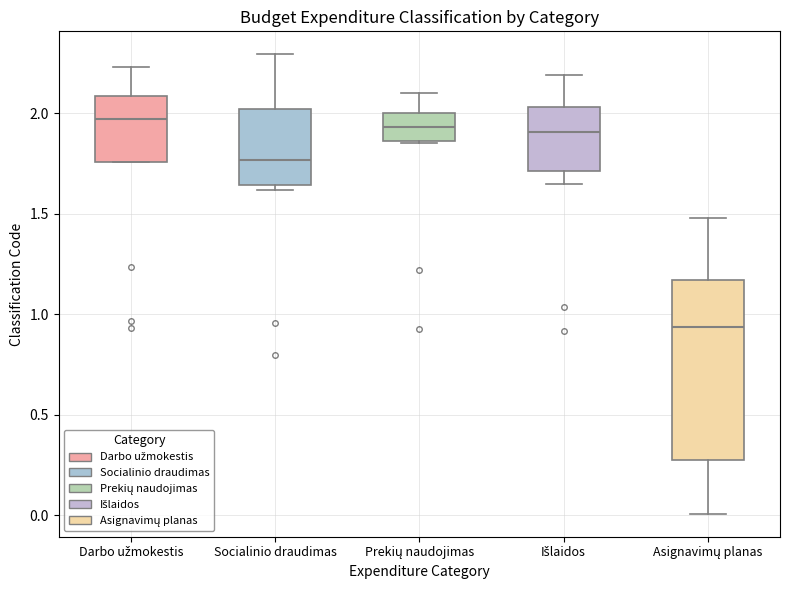

Which box has the lowest median line?

Asignavimų planas